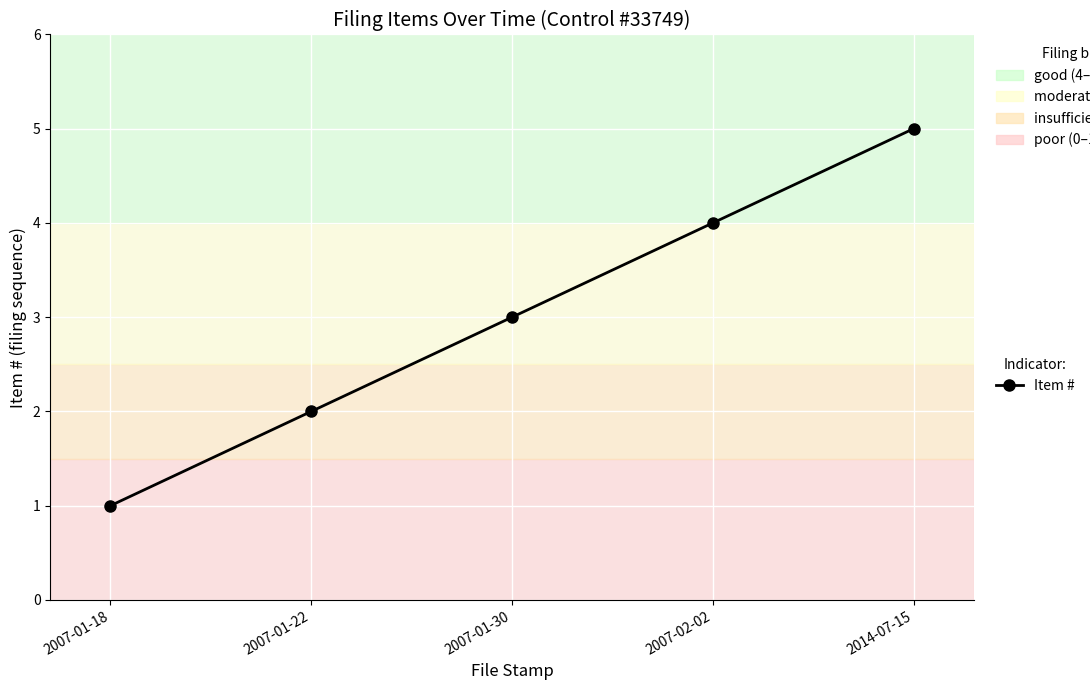

What is the difference between the maximum and minimum values?

4